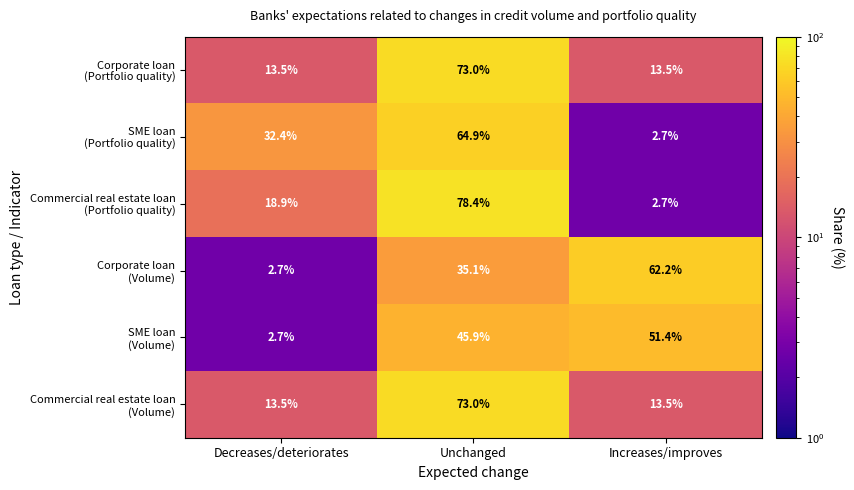

What is the total value across all series at Increases/improves?

146.0